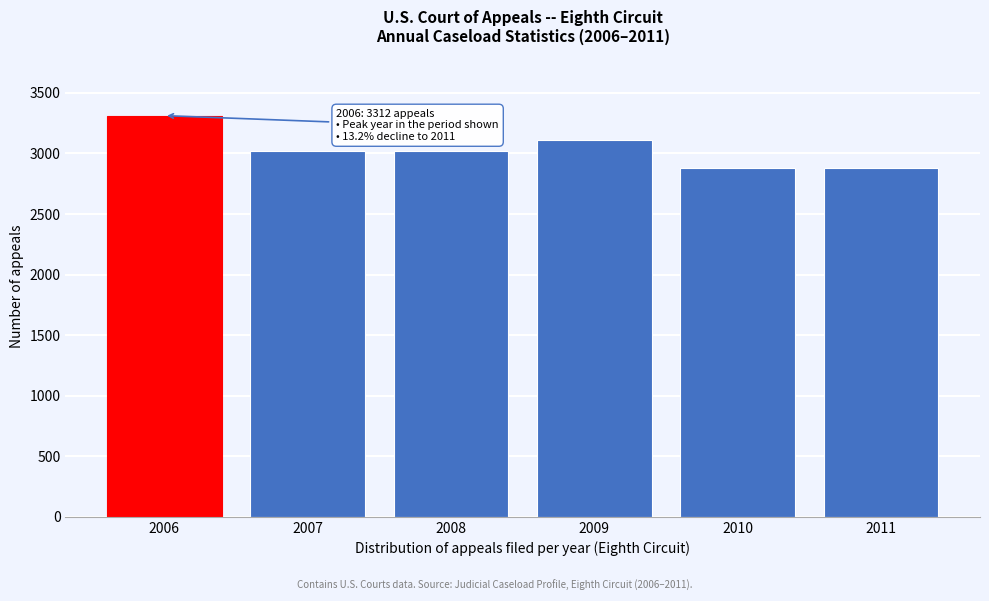

What is the sum of the values at 2010 and 2009?

5991